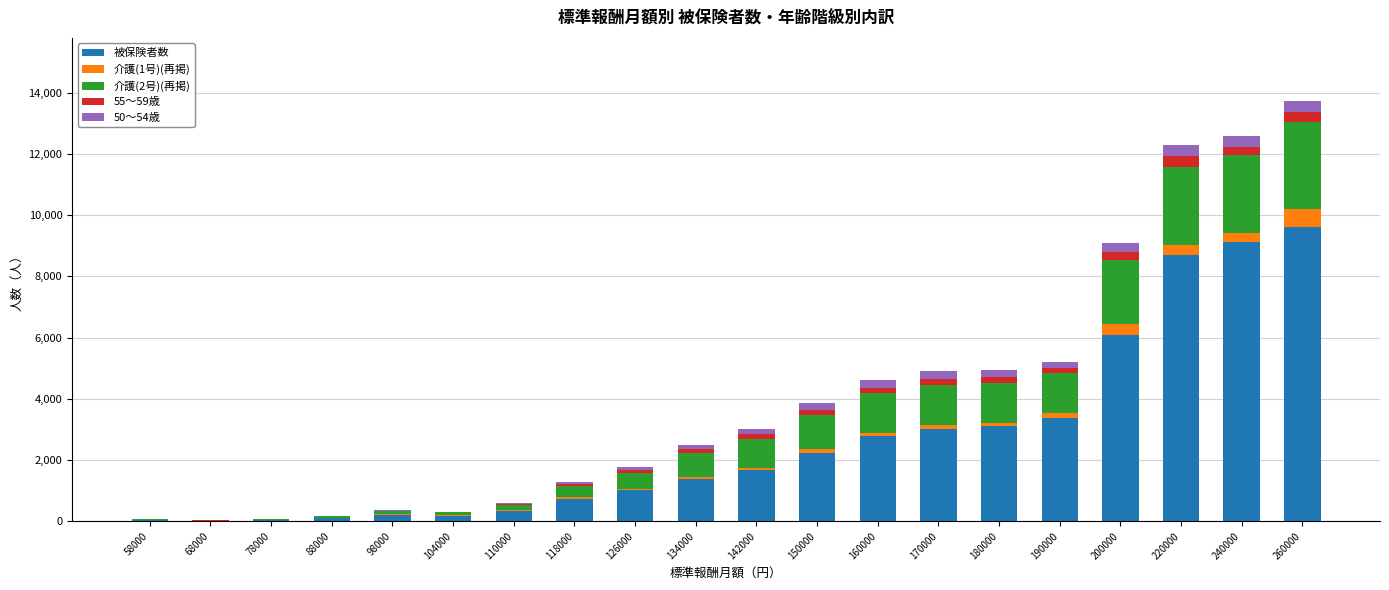

What is the highest value of the 被保険者数 series?

9596